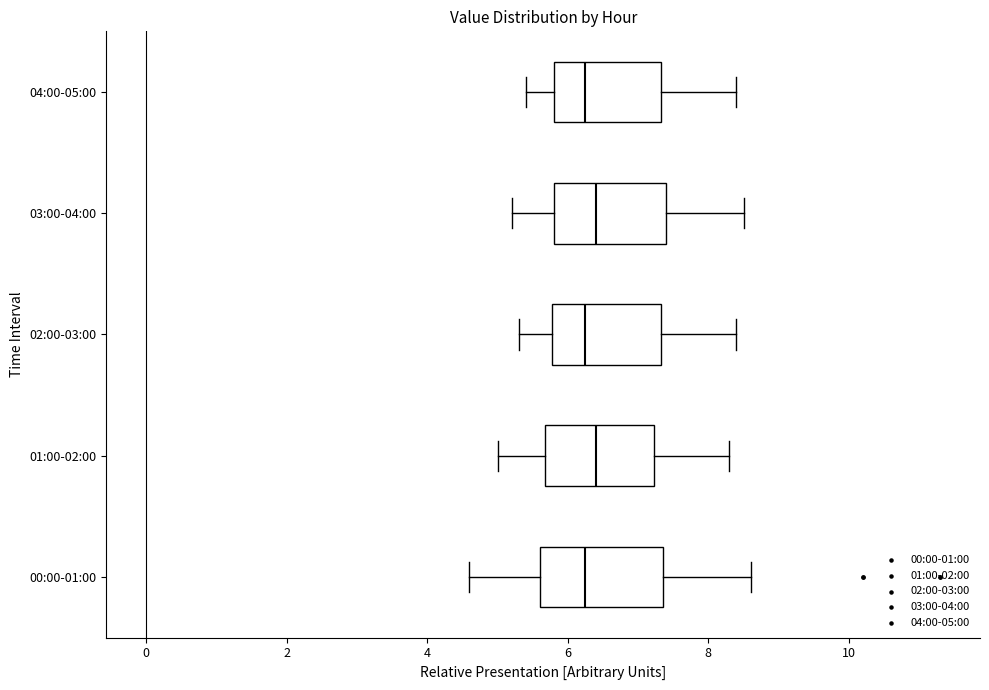

Where does the right whisker of the box for 03:00-04:00 end on the x-axis? The values are not printed on the chart, so give them approximately, as read against the axis.

8.6